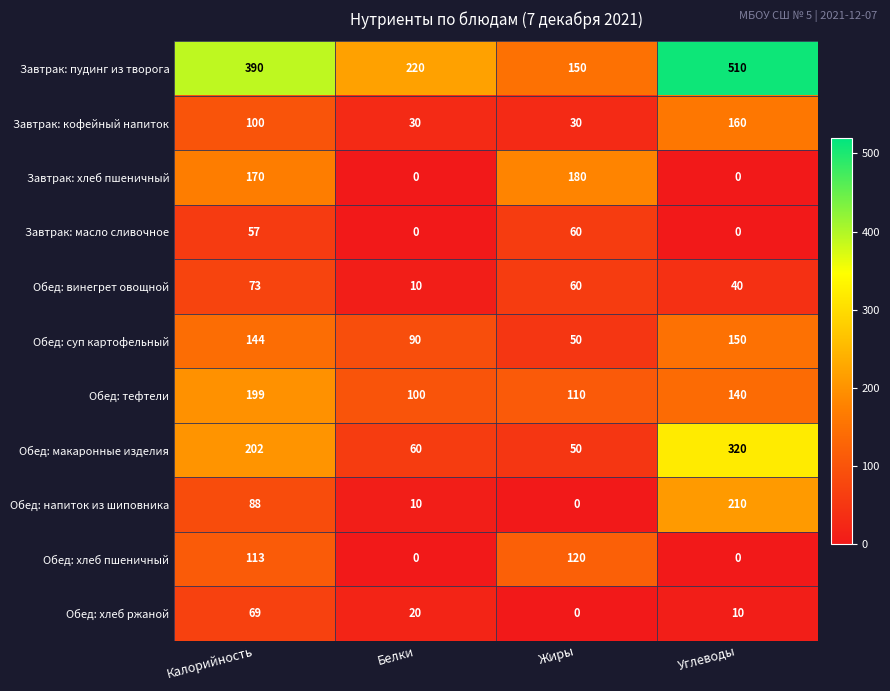

Count the number of data series in this chart.

11